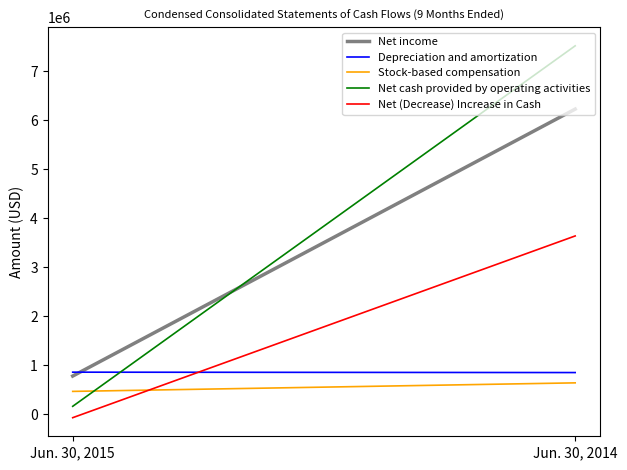

At which label does Stock-based compensation reach its peak?

Jun. 30, 2014